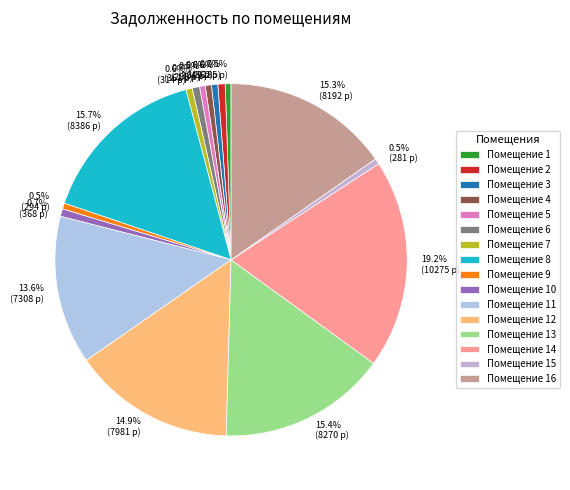

Is there a majority slice in this chart?

No